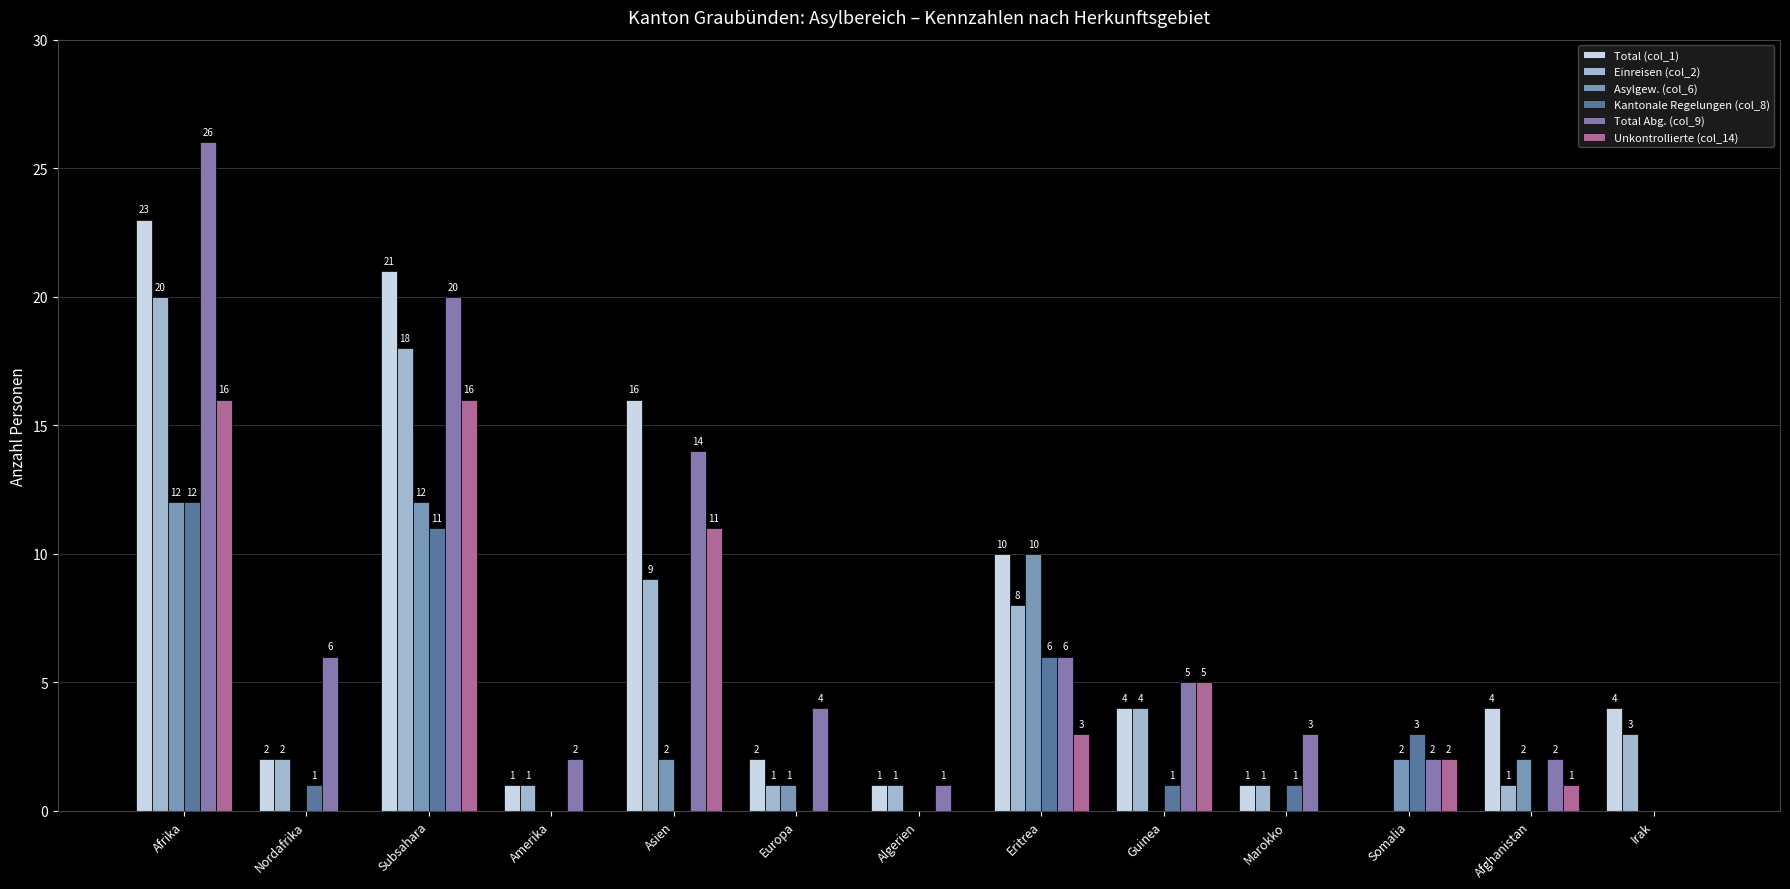

Reading right to left, what are all the values shown in this chart?

Total (col_1): Irak=4	Afghanistan=4	Somalia=0	Marokko=1	Guinea=4	Eritrea=10	Algerien=1	Europa=2	Asien=16	Amerika=1	Subsahara=21	Nordafrika=2	Afrika=23
Einreisen (col_2): Irak=3	Afghanistan=1	Somalia=0	Marokko=1	Guinea=4	Eritrea=8	Algerien=1	Europa=1	Asien=9	Amerika=1	Subsahara=18	Nordafrika=2	Afrika=20
Asylgew. (col_6): Irak=0	Afghanistan=2	Somalia=2	Marokko=0	Guinea=0	Eritrea=10	Algerien=0	Europa=1	Asien=2	Amerika=0	Subsahara=12	Nordafrika=0	Afrika=12
Kantonale Regelungen (col_8): Irak=0	Afghanistan=0	Somalia=3	Marokko=1	Guinea=1	Eritrea=6	Algerien=0	Europa=0	Asien=0	Amerika=0	Subsahara=11	Nordafrika=1	Afrika=12
Total Abg. (col_9): Irak=0	Afghanistan=2	Somalia=2	Marokko=3	Guinea=5	Eritrea=6	Algerien=1	Europa=4	Asien=14	Amerika=2	Subsahara=20	Nordafrika=6	Afrika=26
Unkontrollierte (col_14): Irak=0	Afghanistan=1	Somalia=2	Marokko=0	Guinea=5	Eritrea=3	Algerien=0	Europa=0	Asien=11	Amerika=0	Subsahara=16	Nordafrika=0	Afrika=16